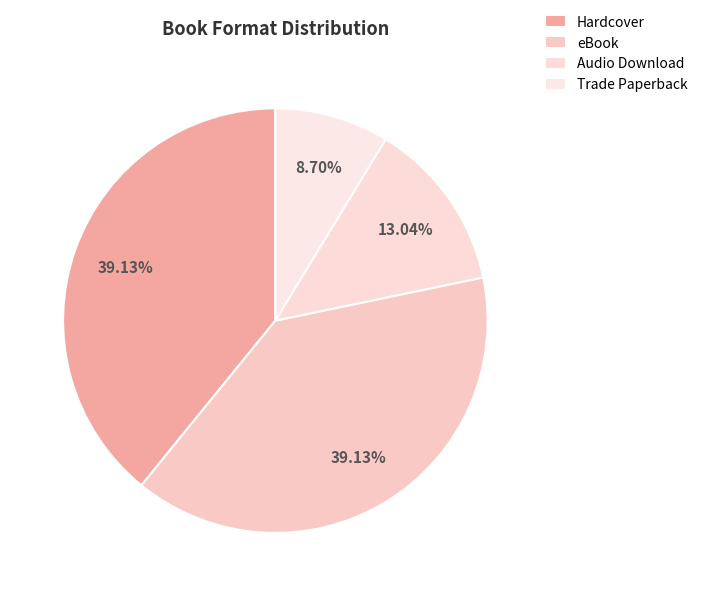

Is the sum of Trade Paperback and eBook greater than half?

No